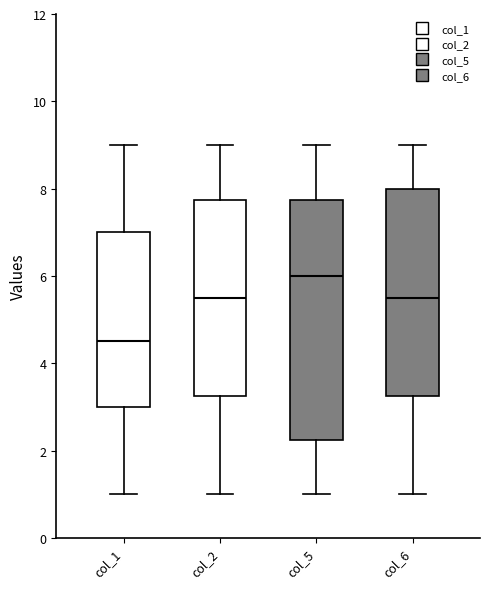

Where does the median line of the box for col_5 sit on the y-axis? The values are not printed on the chart, so give them approximately, as read against the axis.

6.0